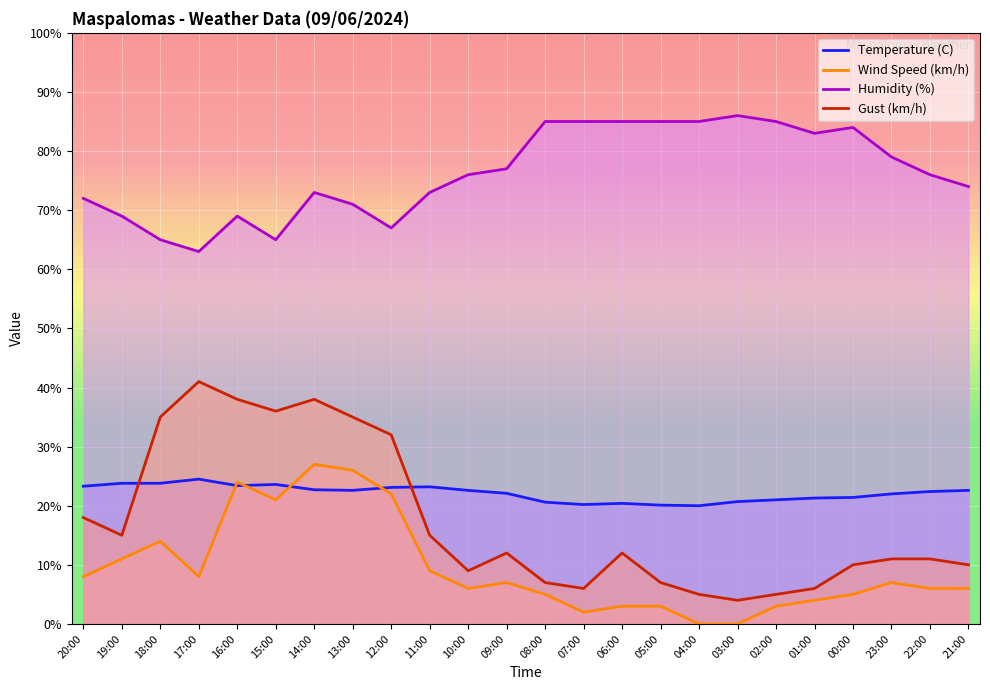

What is the difference between the maximum and minimum values in the Gust (km/h) series?

37.0